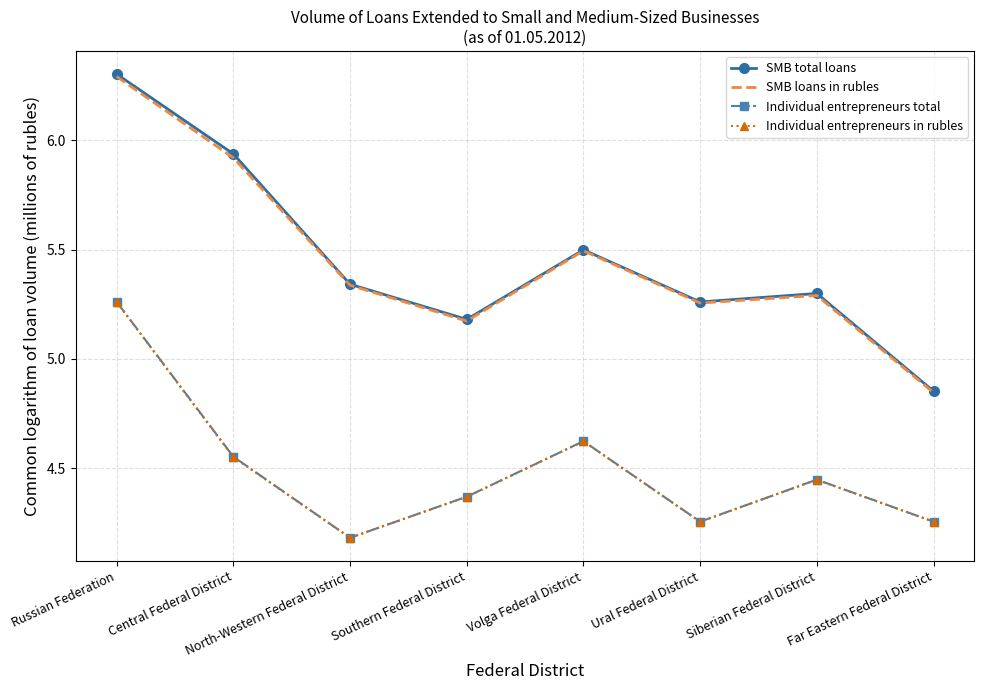

At which label does SMB loans in rubles reach its minimum?

Far Eastern Federal District